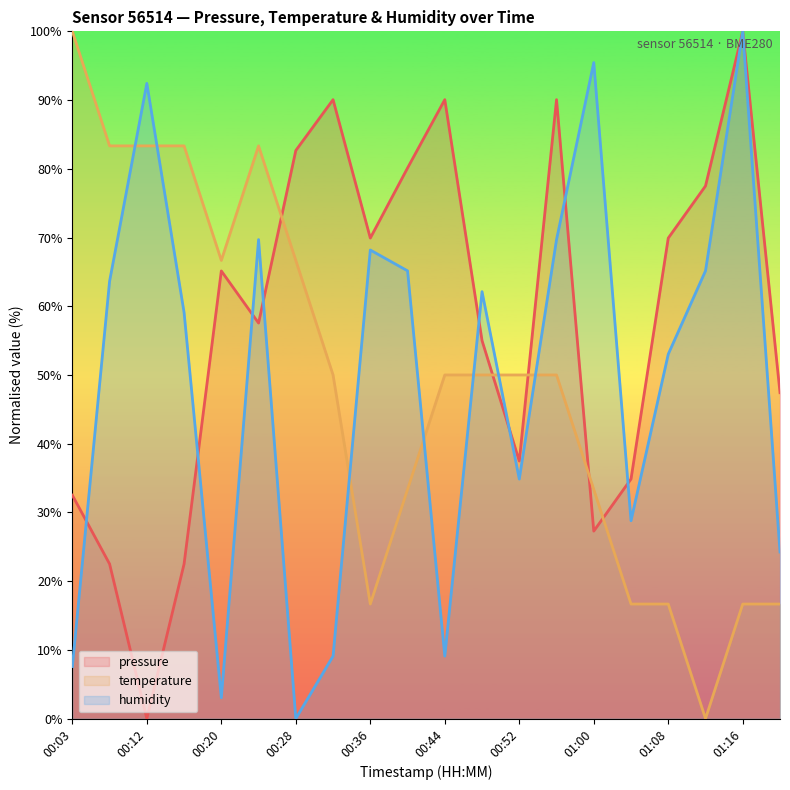

Which category has the lowest value across all series?

00:12